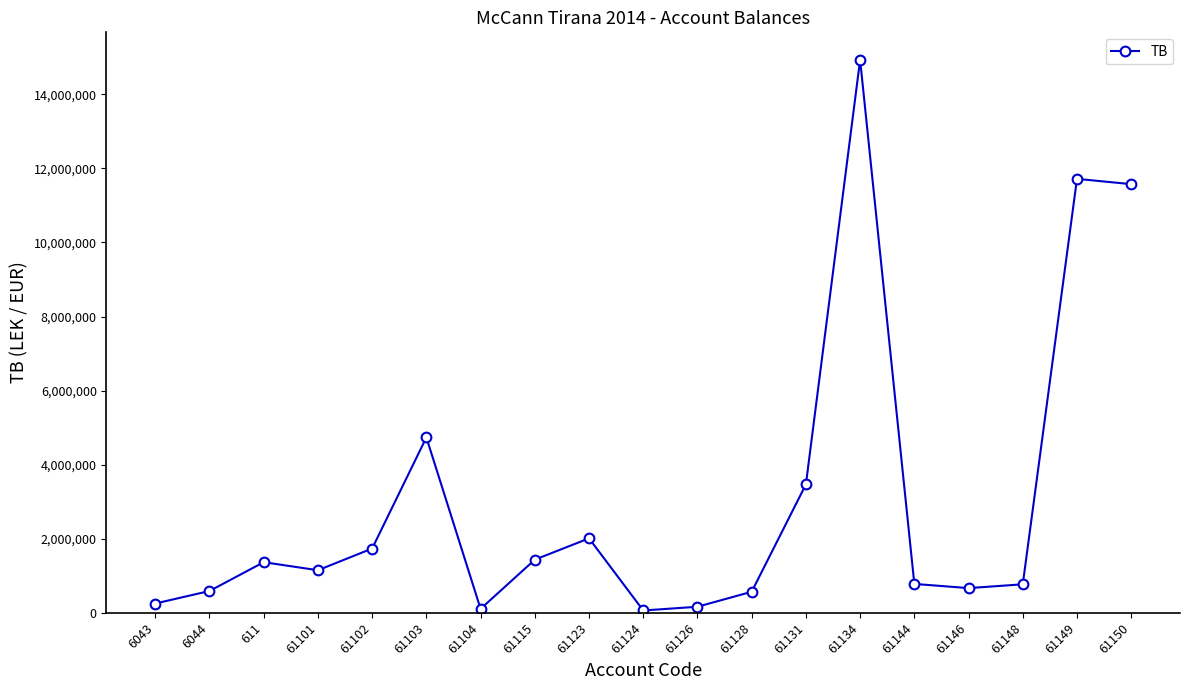

True or false: the data has more than 1 interior local peaks.

True